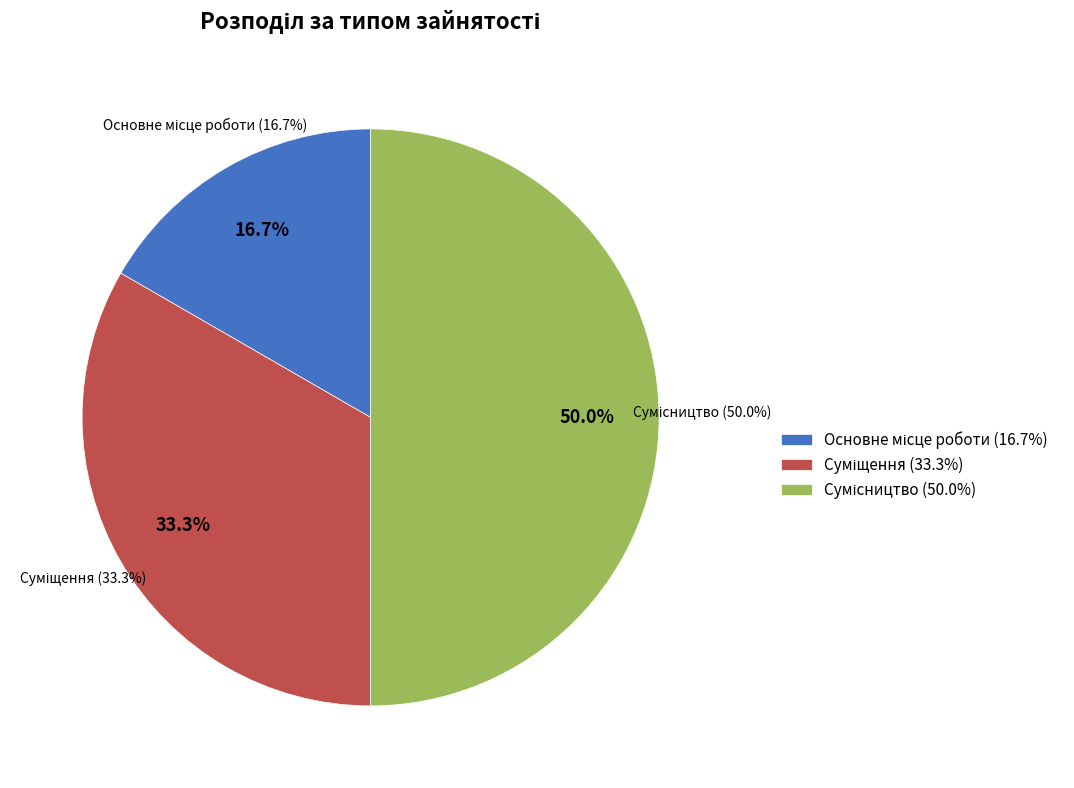

Which has a higher value, Сумісництво or Основне місце роботи?

Сумісництво